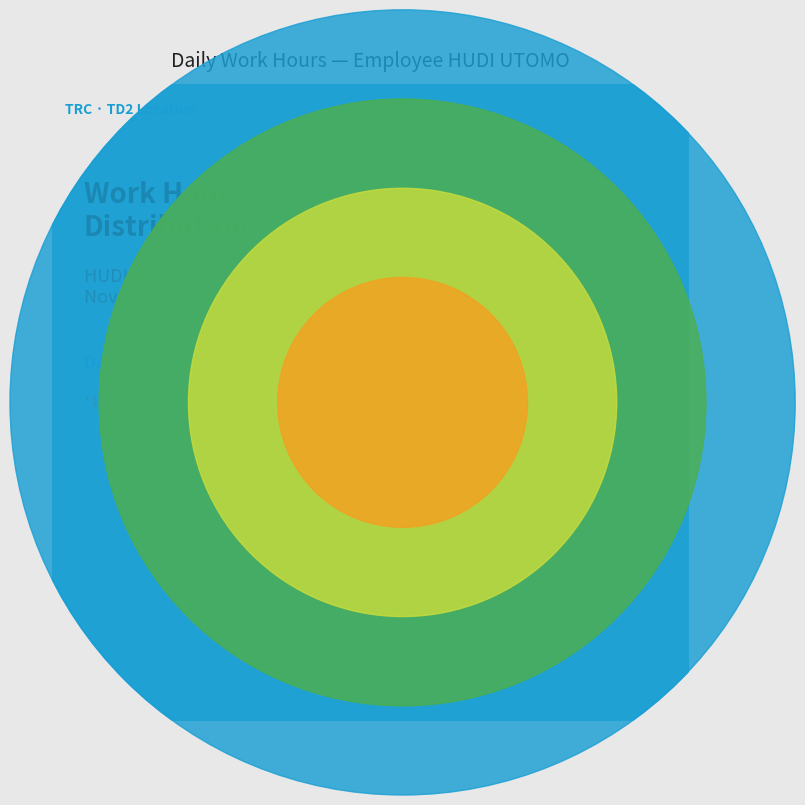

Is Day 6 the majority of the pie?

No